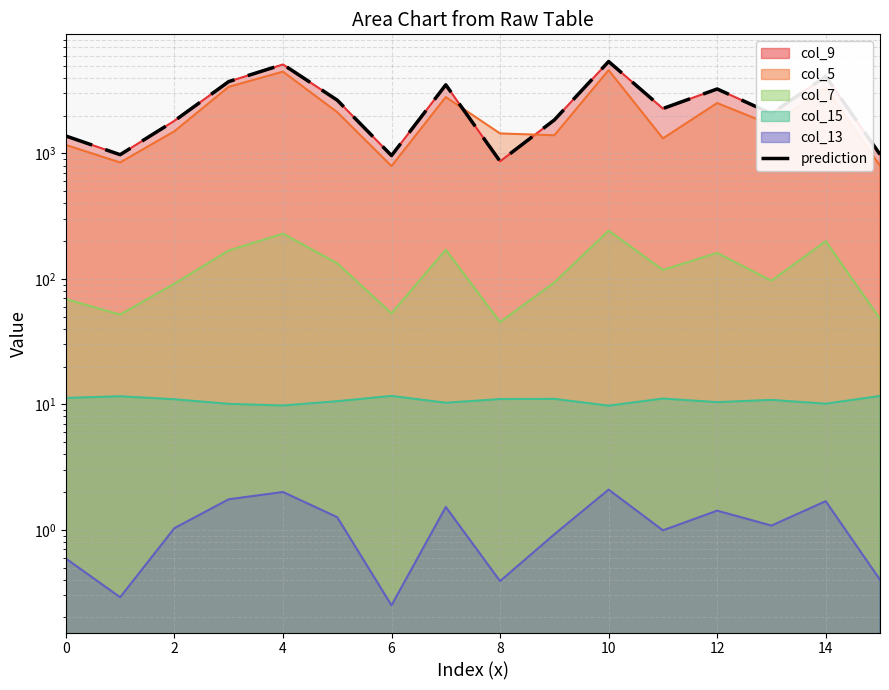

How many categories are shown in the chart?

16